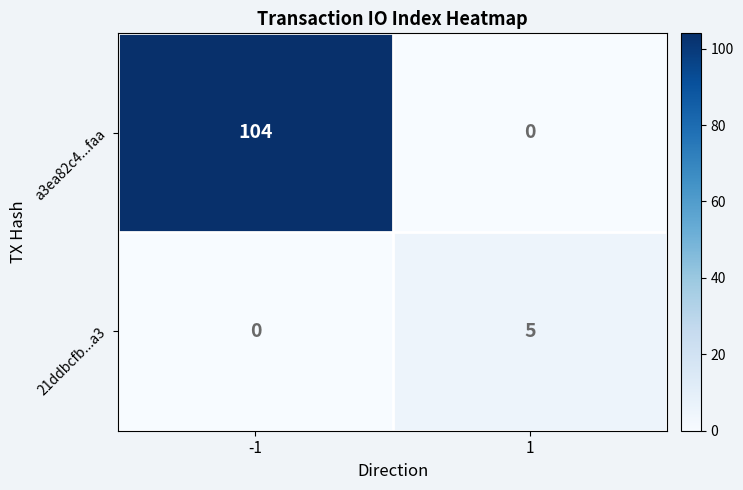

Rank the series by their maximum value, from lowest to highest.

21ddbcfb...a3, a3ea82c4...faa